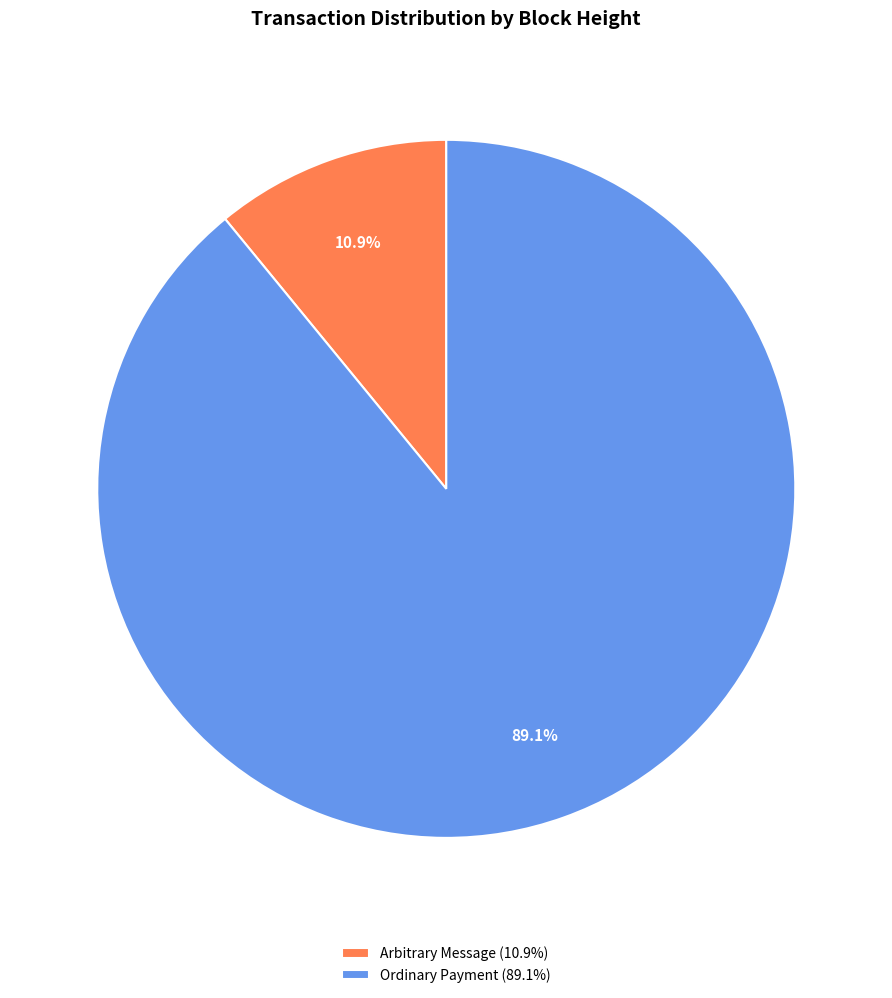

What is the smallest slice in the pie chart?

Arbitrary Message (10.9%)